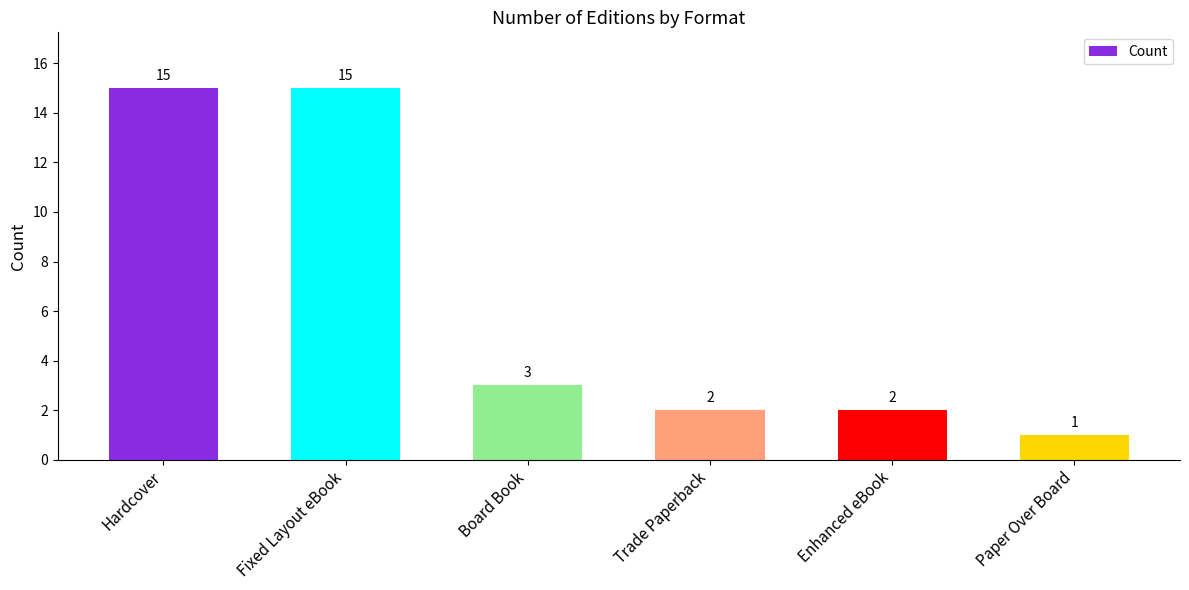

The chart shows a value of 2 at Enhanced eBook. True or false?

True